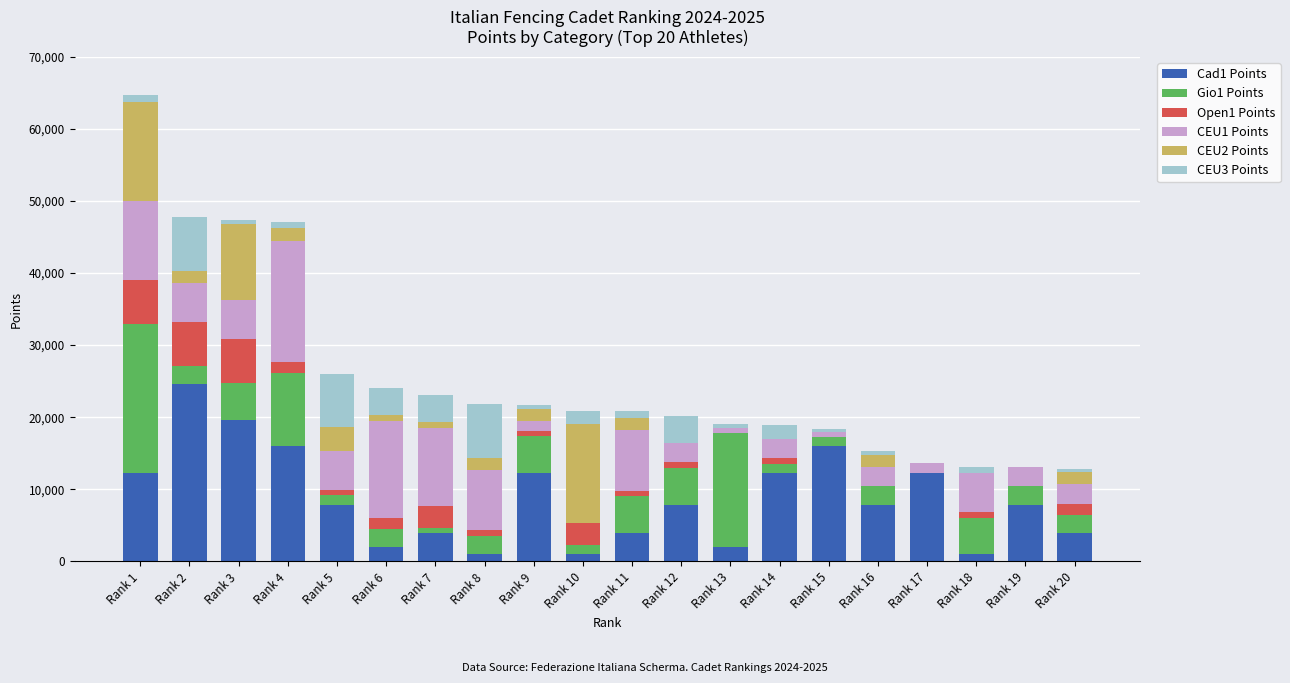

How many categories are shown in the chart?

20